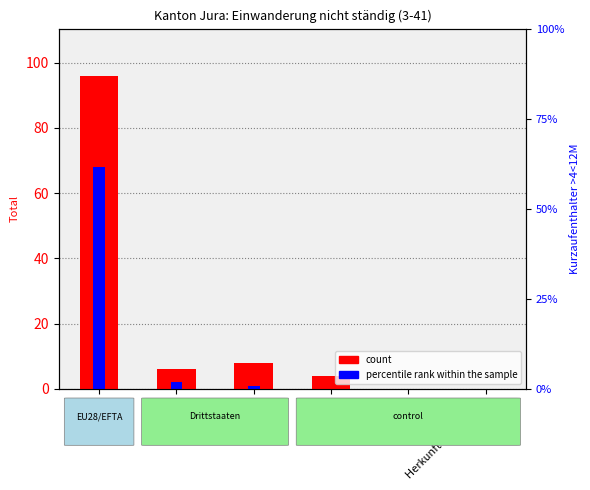

How many distinct data groups are displayed?

2